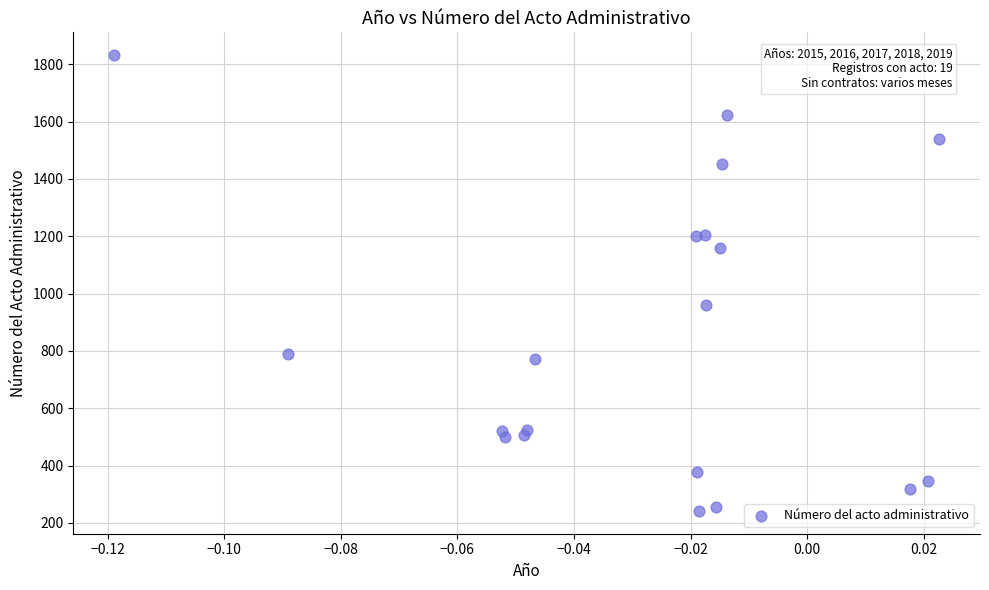

What Y value in the scatter plot is closest to 1037?

960